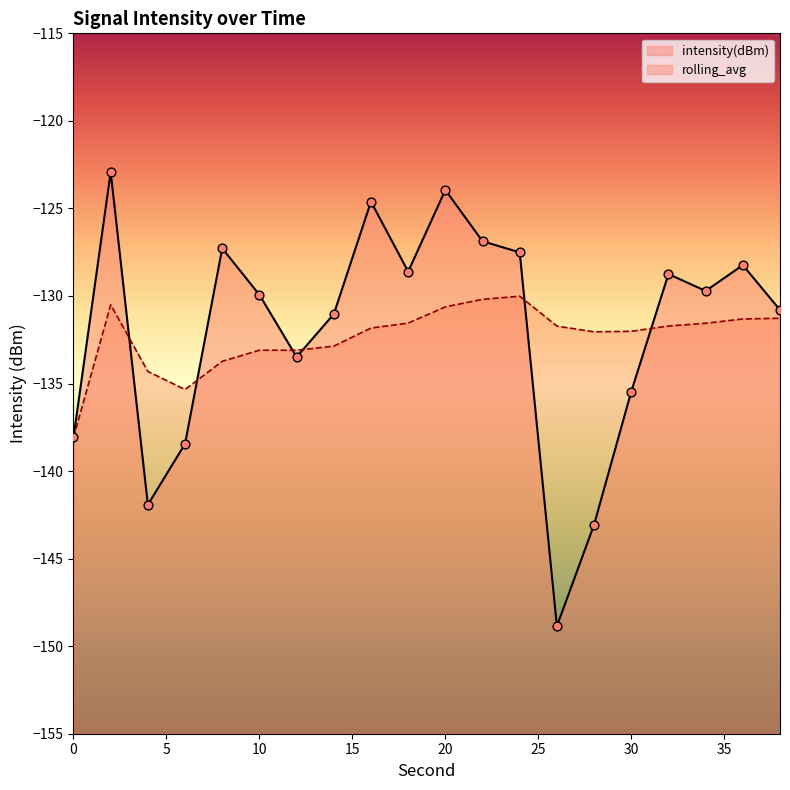

At which category is the sum across all series the highest?

2